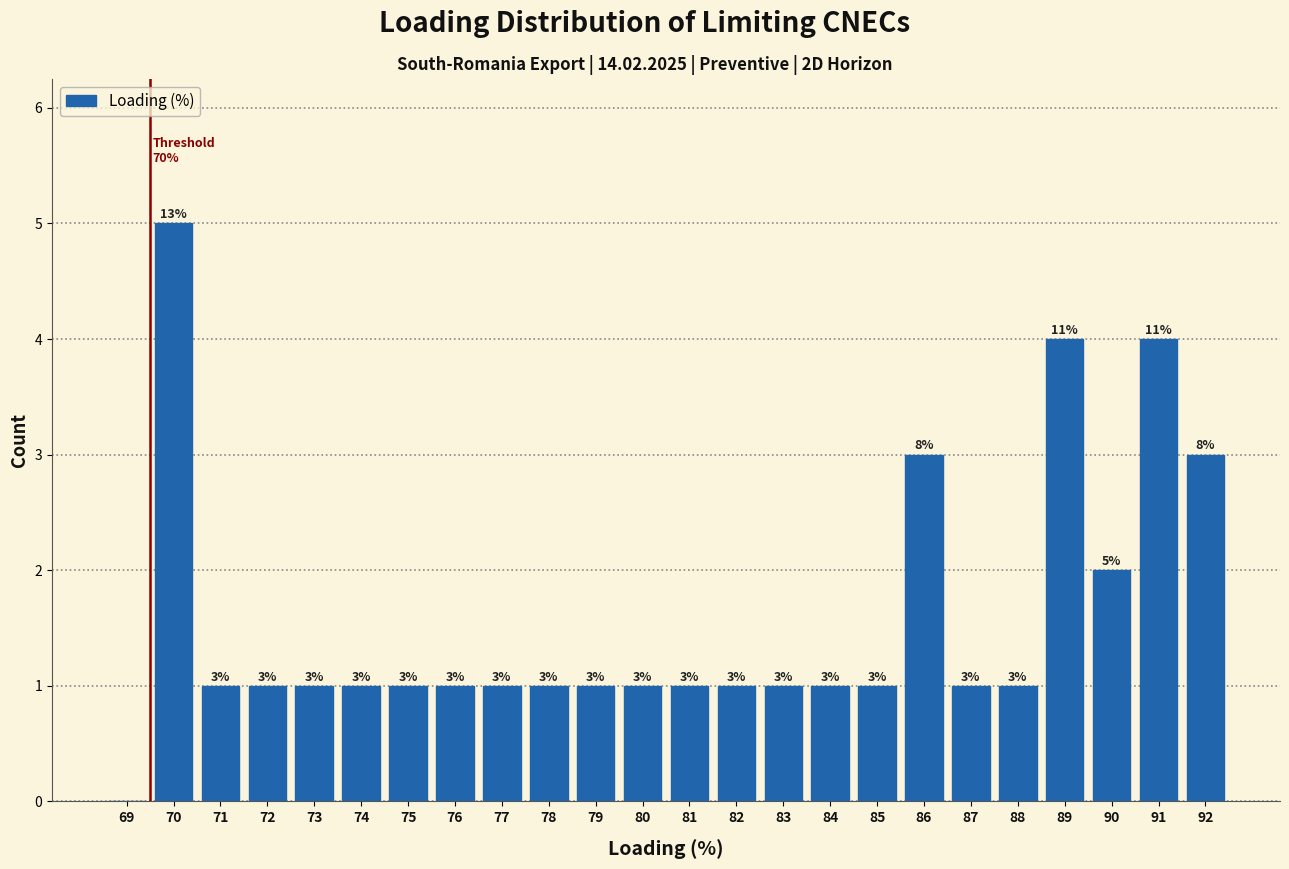

Reading left to right, list all the values displayed in this chart.

69=0	70=5	71=1	72=1	73=1	74=1	75=1	76=1	77=1	78=1	79=1	80=1	81=1	82=1	83=1	84=1	85=1	86=3	87=1	88=1	89=4	90=2	91=4	92=3